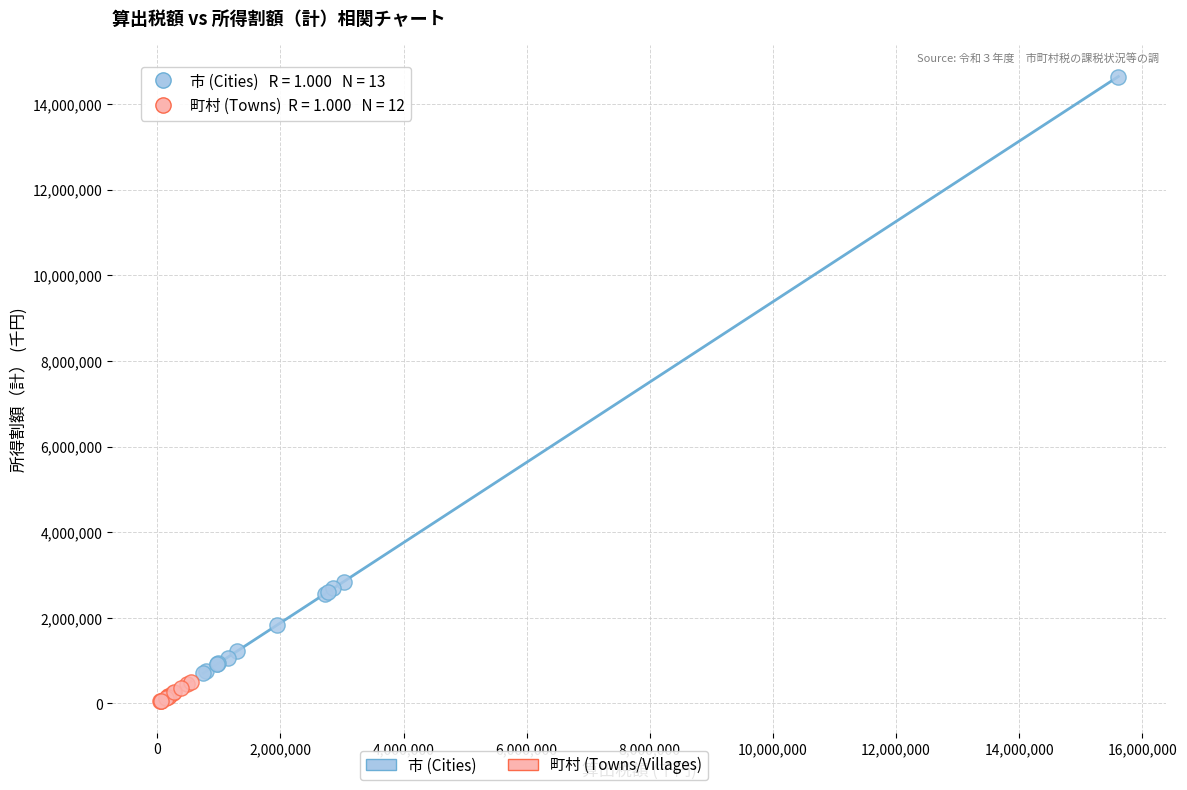

Which series reaches the maximum Y coordinate?

市 (Cities)